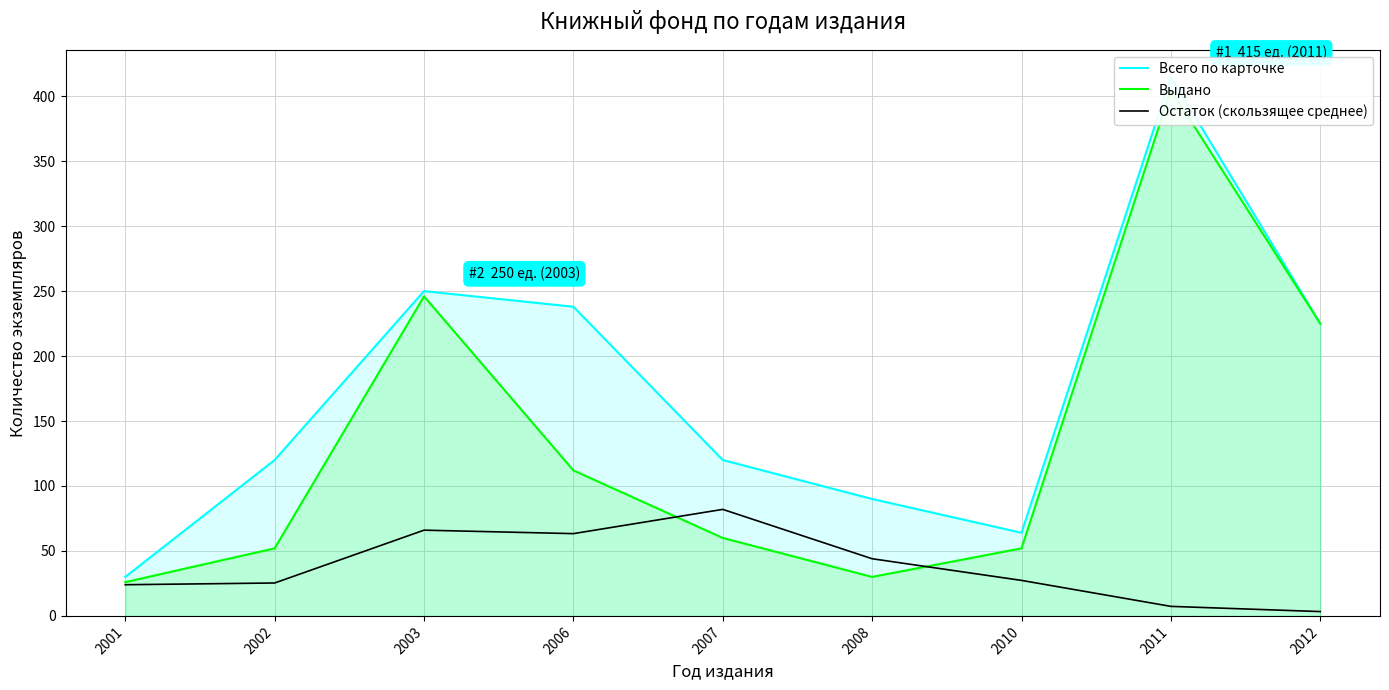

Rank the series by their maximum value, from lowest to highest.

Остаток (скользящее среднее), Выдано, Всего по карточке